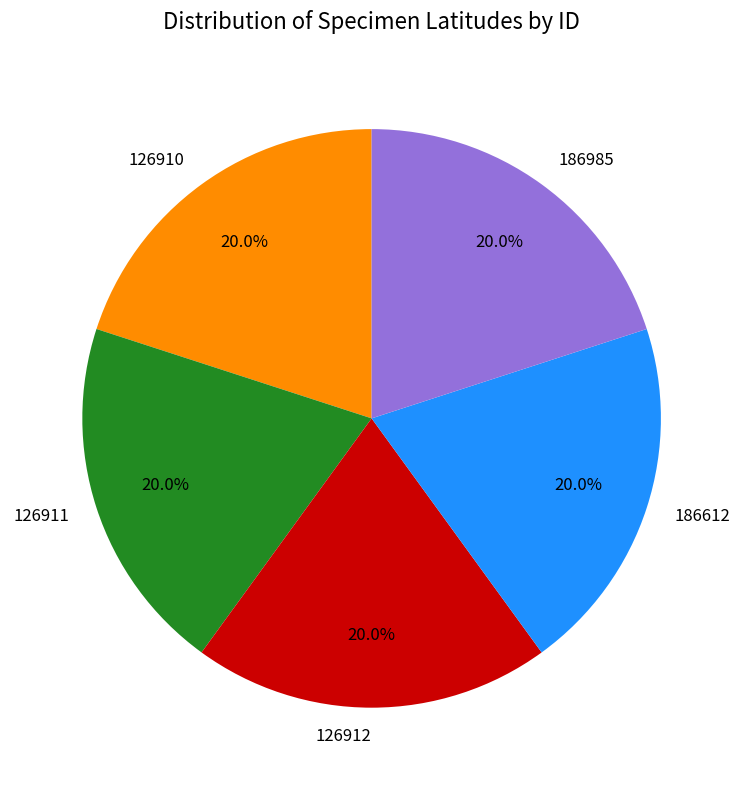

To the nearest percent, what percentage of the pie is 186612?

20%